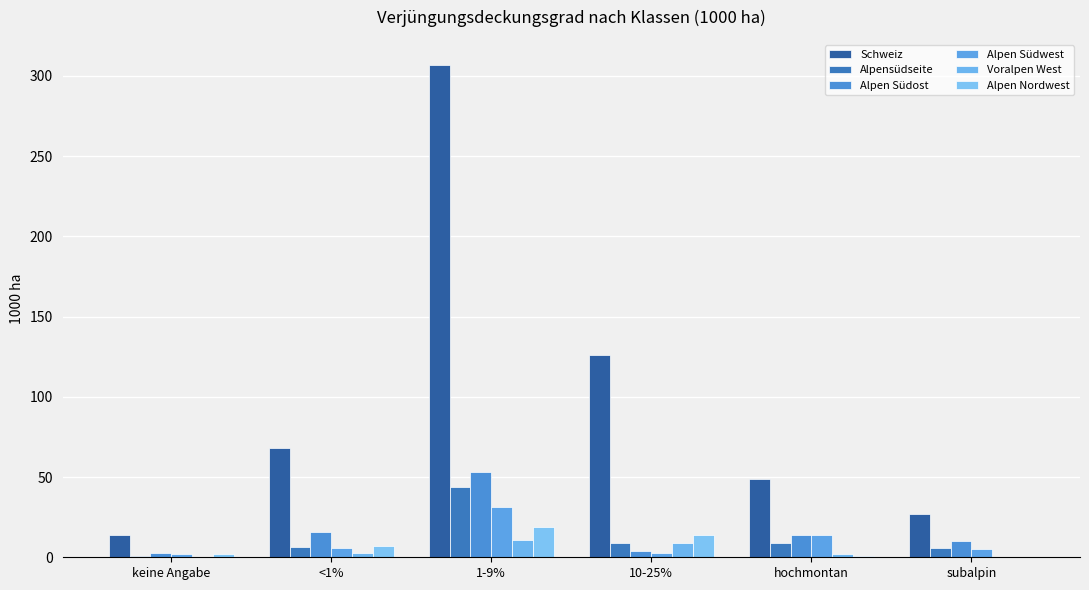

Are the bars grouped side by side (vs. stacked)?

Yes